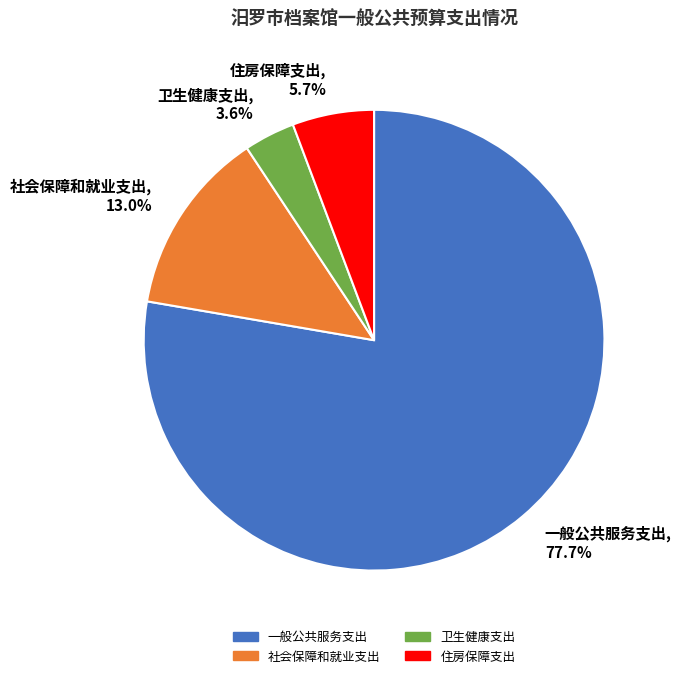

How many slices are in this pie chart?

4